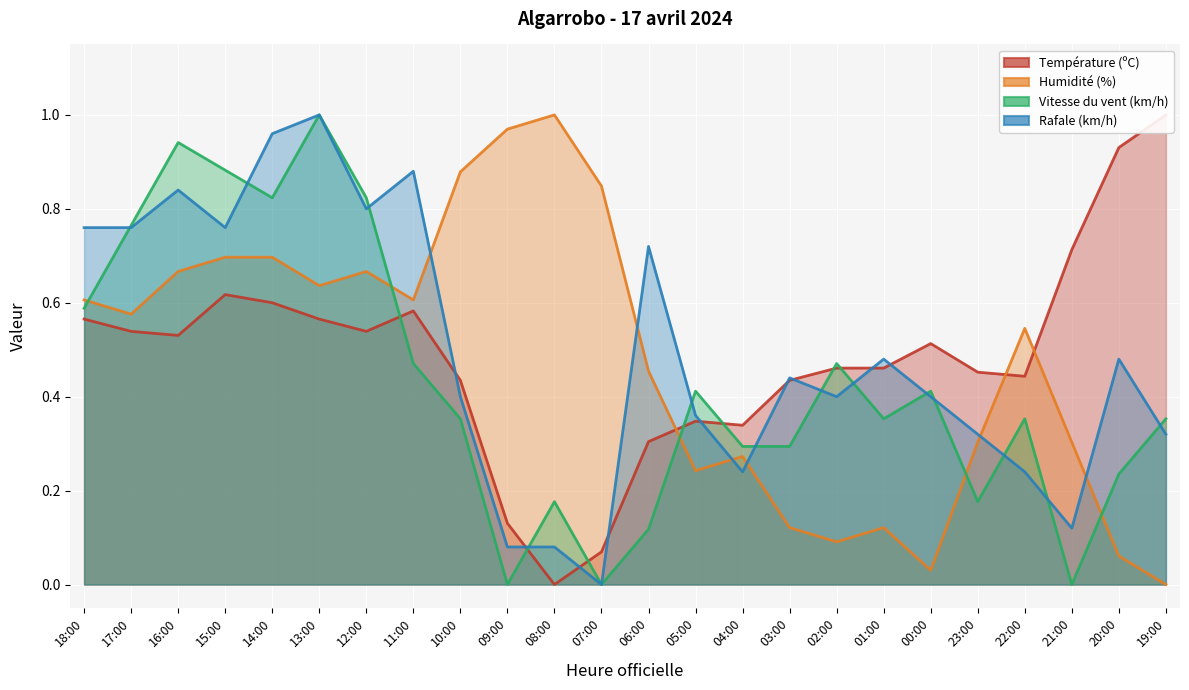

How many values in Humidité (%) are above zero?

23